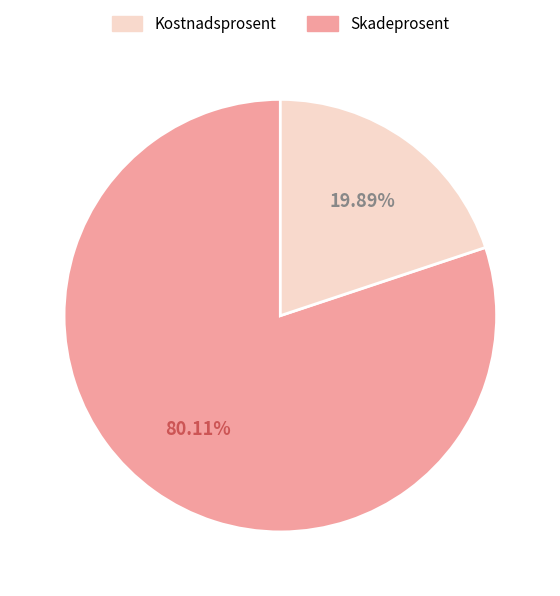

Count the number of slices in the pie.

2